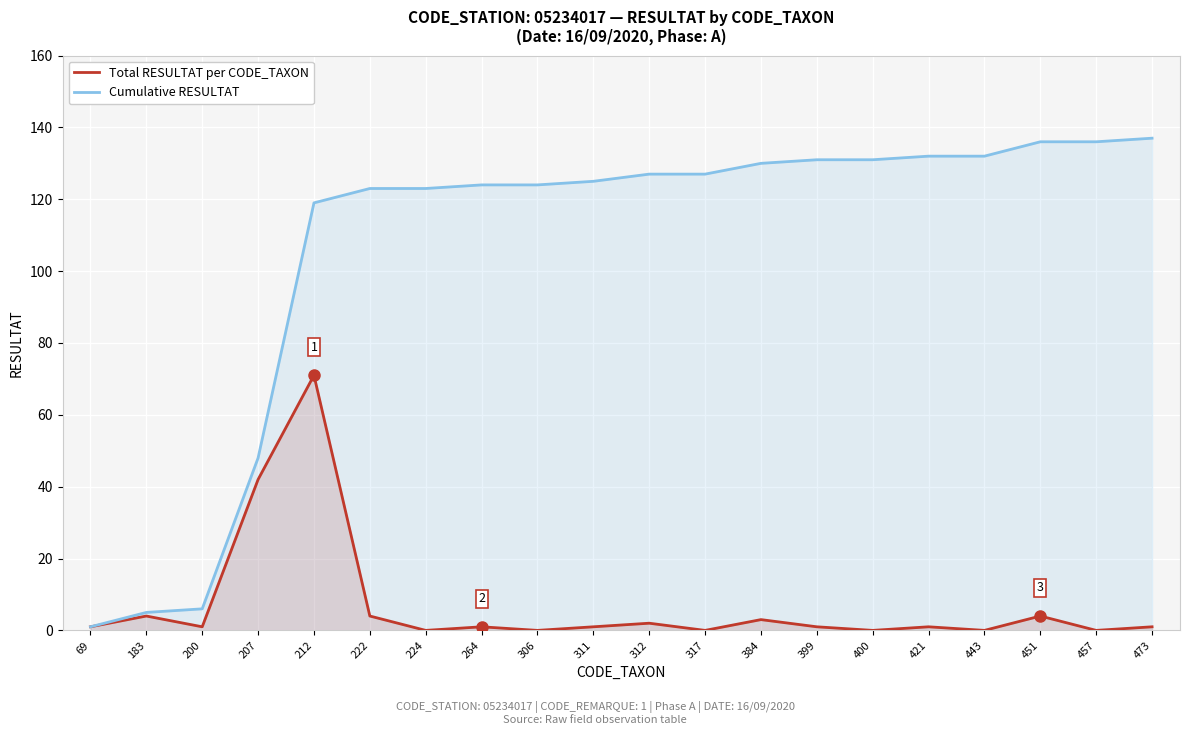

Which series has the largest total across all categories?

Cumulative RESULTAT